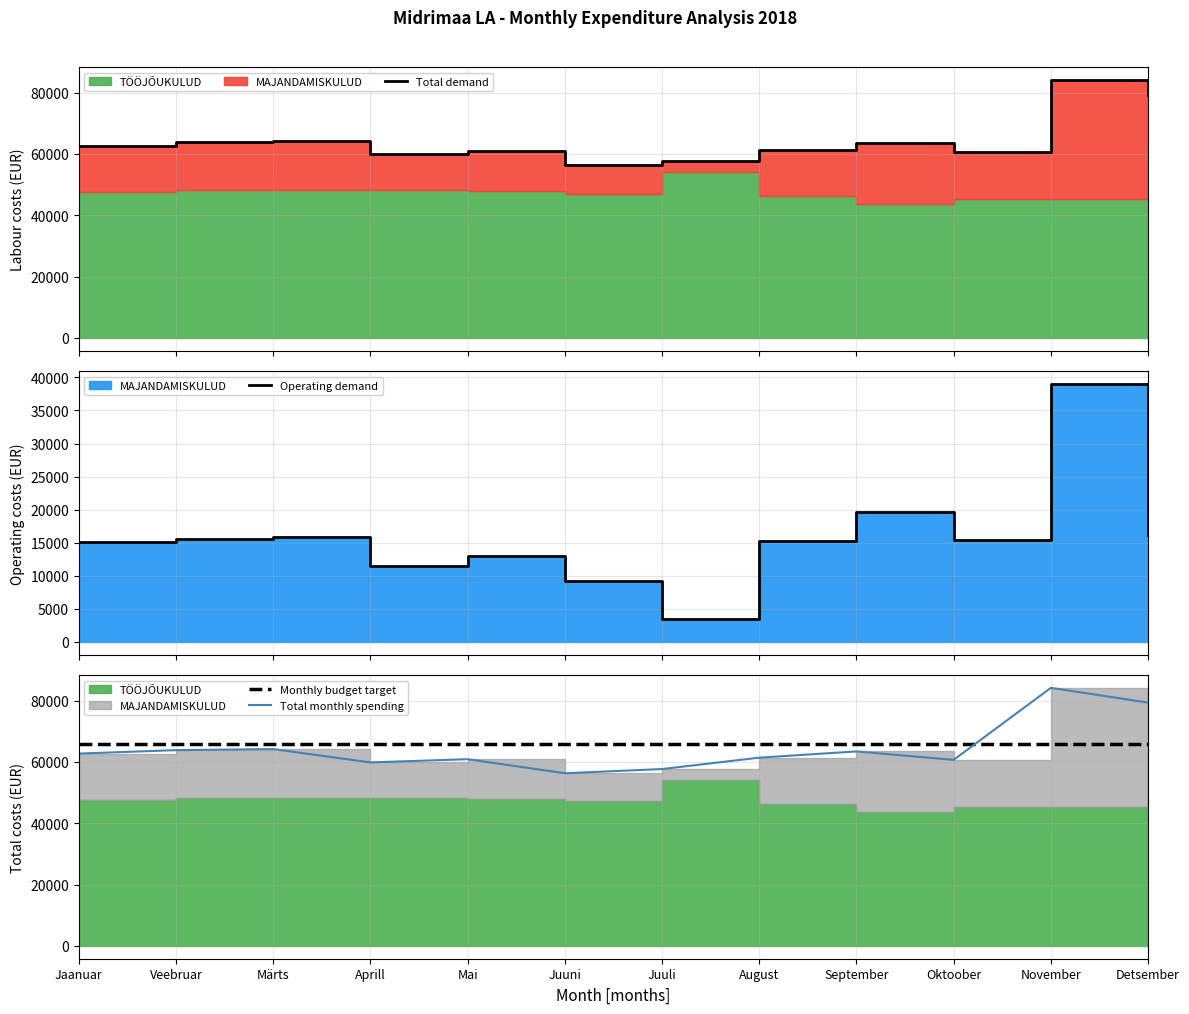

Is the value of Total demand at November greater than the value of Monthly budget target at Juuni?

Yes